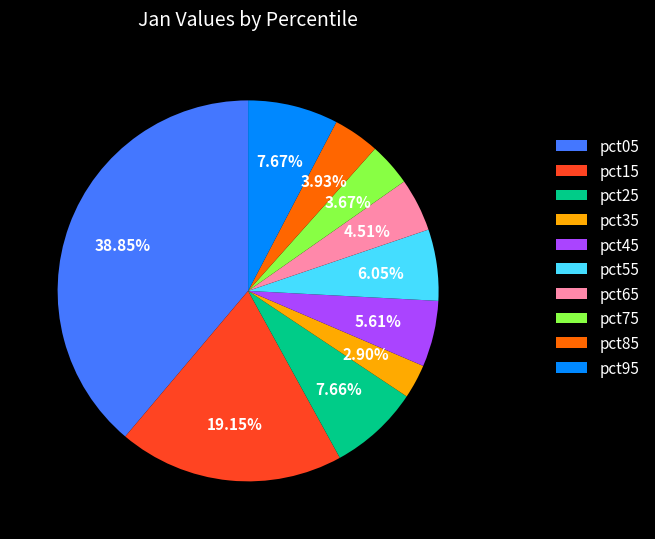

To the nearest percent, what is the average slice percentage?

10%